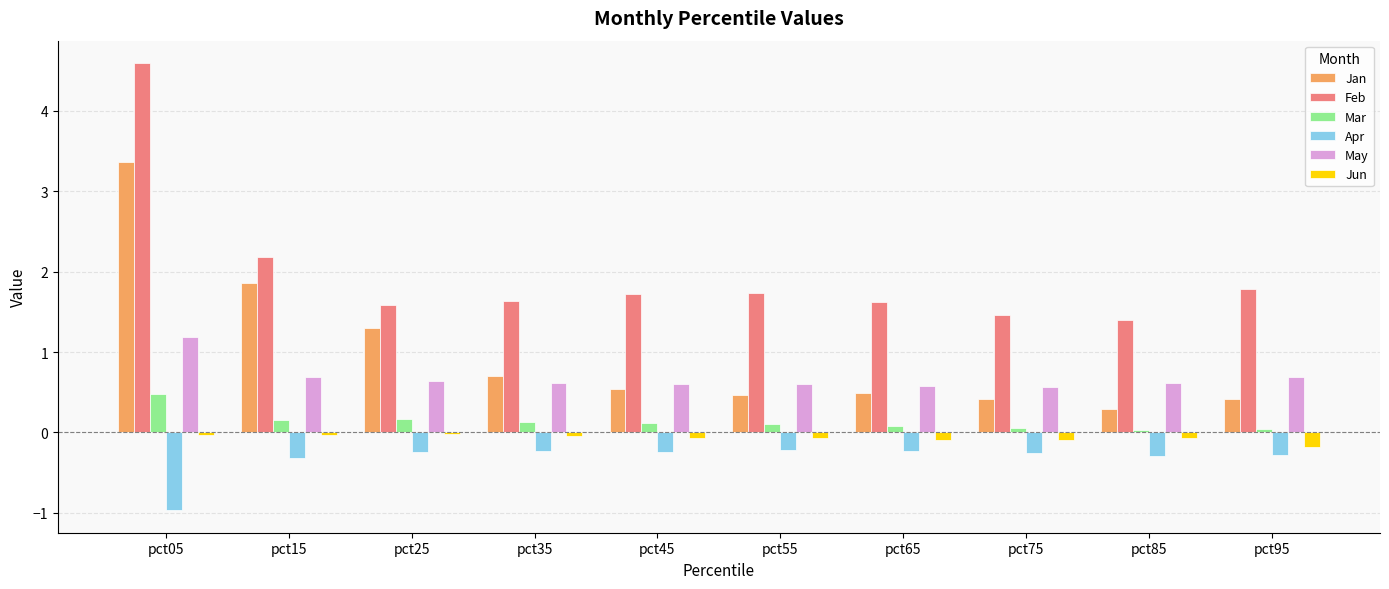

The Feb series shows 2.2 at pct15. True or false?

True